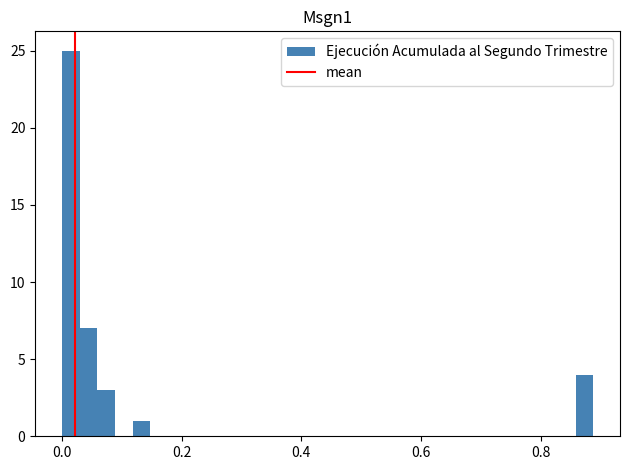

Read against the x-axis, roughly where is the centre of the tallest bar?

0.02